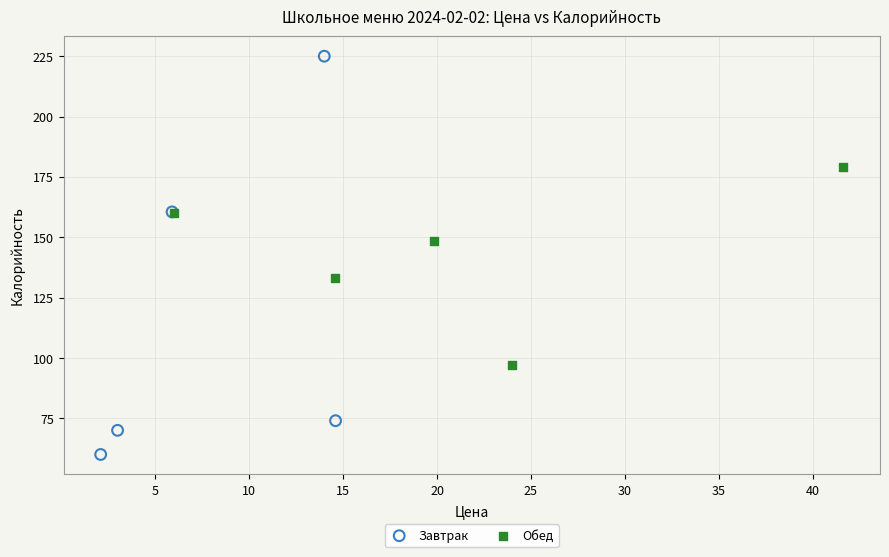

What are all the series names shown in the legend?

Завтрак, Обед